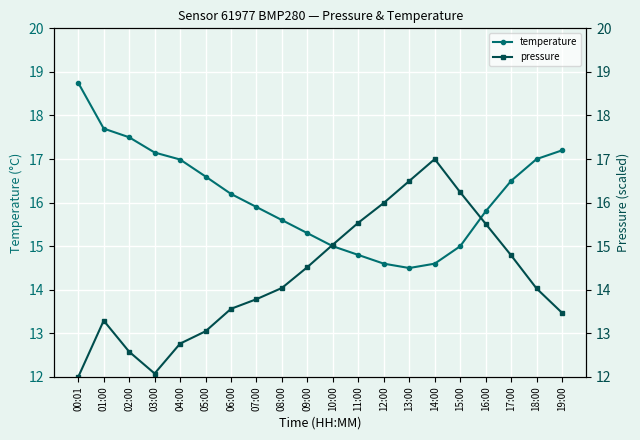

Rank the series at 17:00 from lowest to highest value.

pressure, temperature